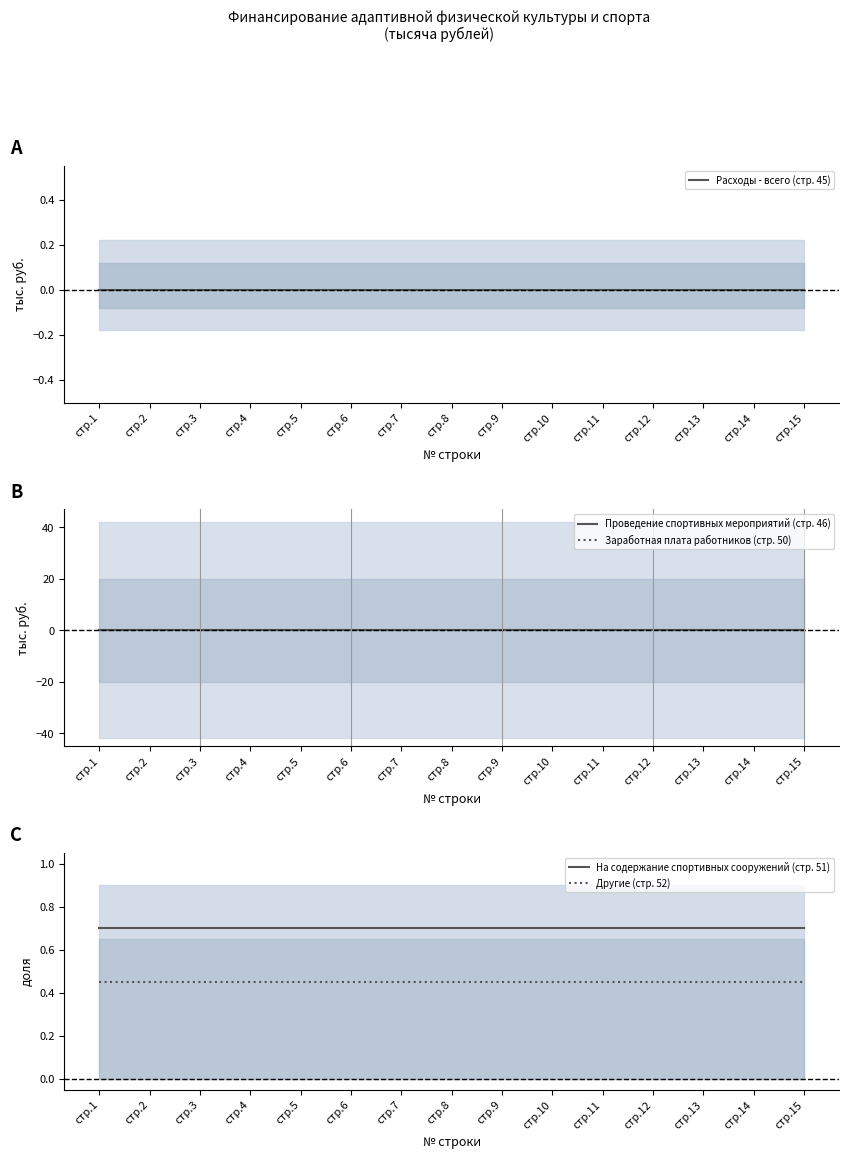

True or false: Заработная плата работников (стр. 50) and Другие (стр. 52) cross at least once.

False